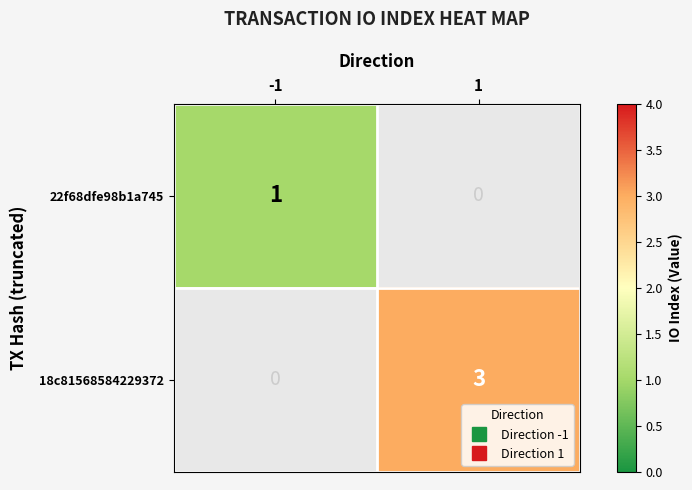

What is the maximum value shown in the chart?

3.0